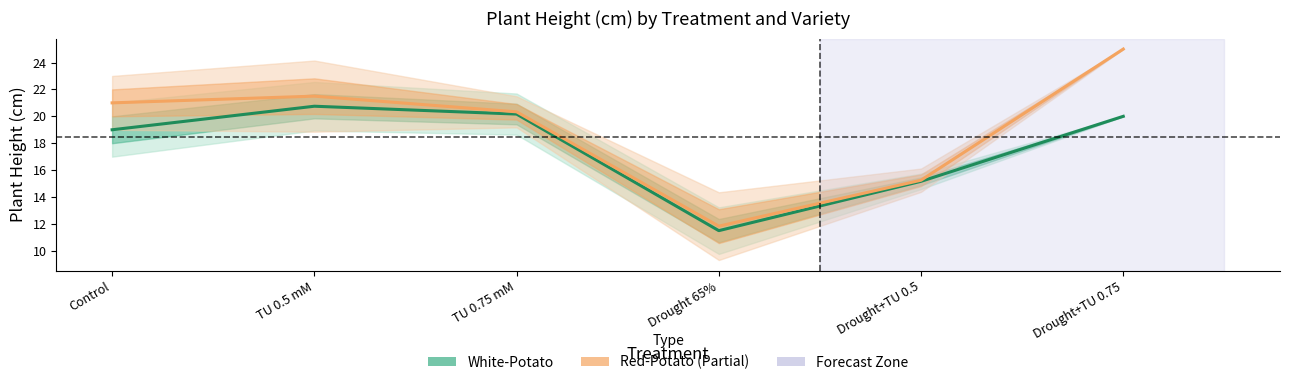

Which series has the widest spread of values?

Red-Potato (Partial Estimate)